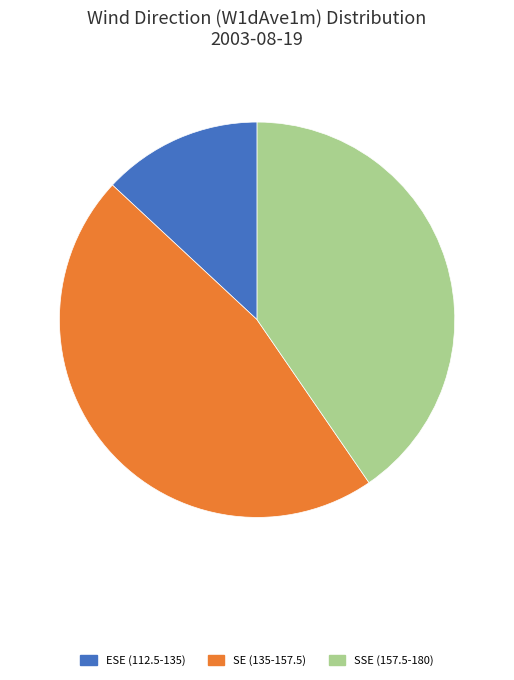

Rank the categories by value from lowest to highest.

ESE (112.5-135), SSE (157.5-180), SE (135-157.5)